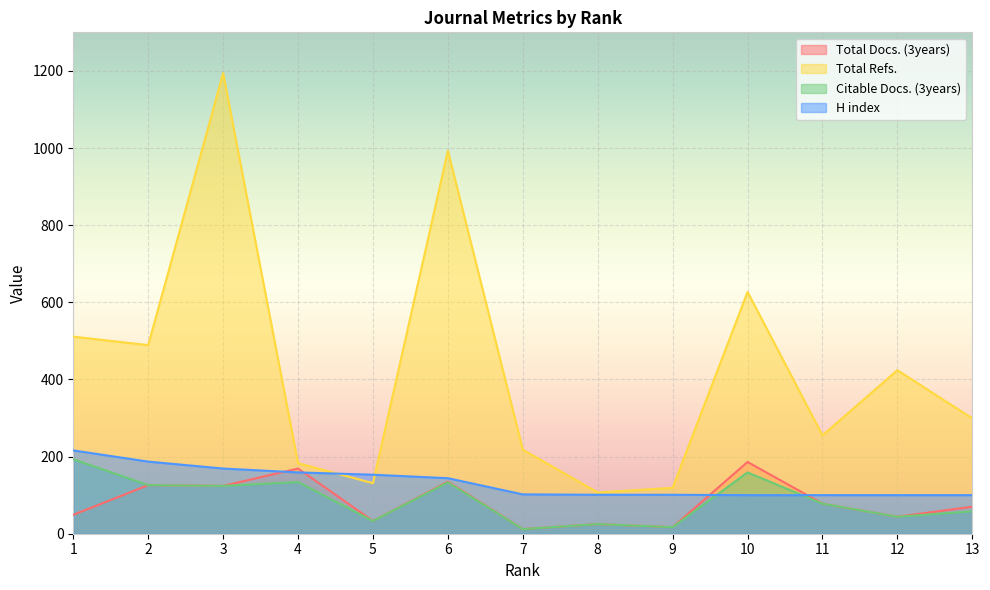

How many interior local valleys does the Citable Docs. (3years) series have?

5